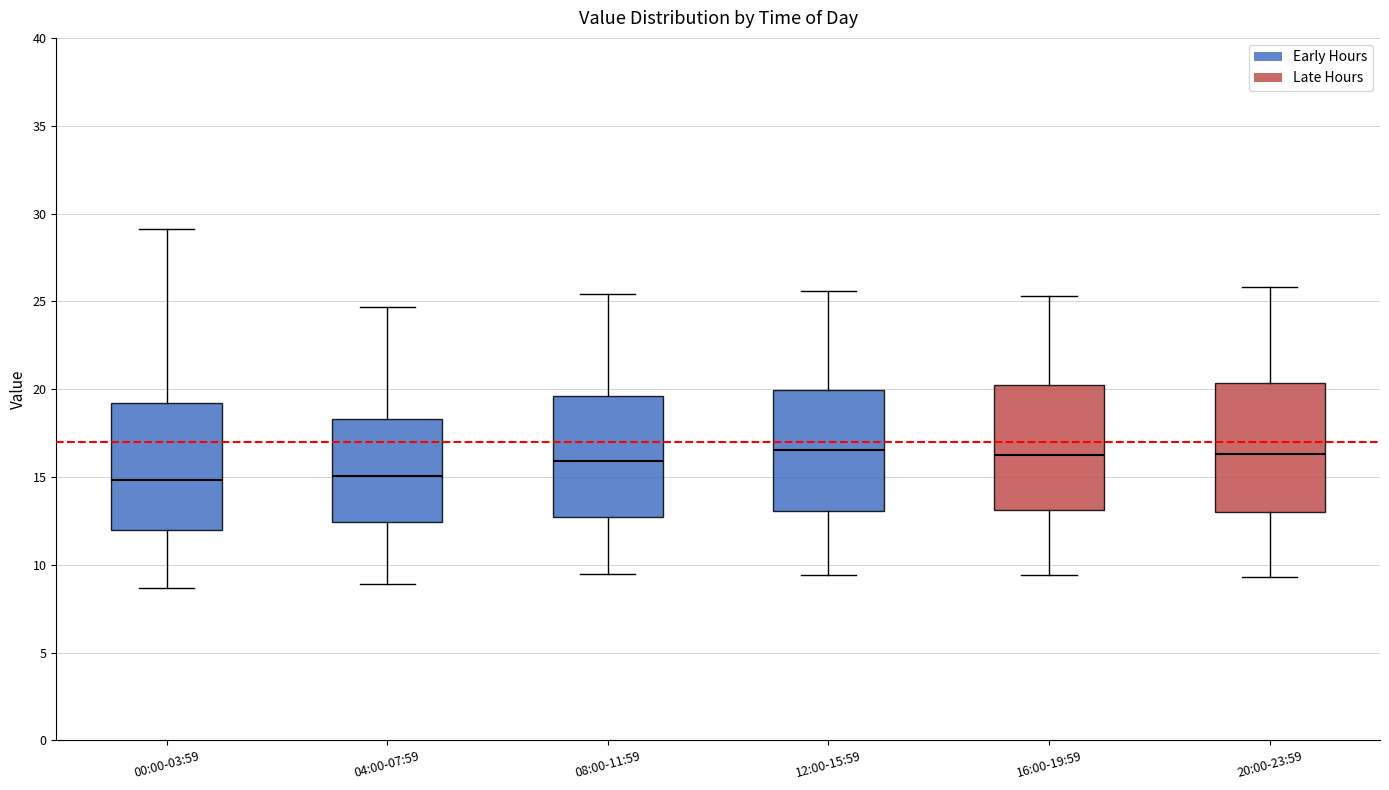

Where is the upper edge of the box for 16:00-19:59 on the y-axis? The values are not printed on the chart, so give them approximately, as read against the axis.

20.0